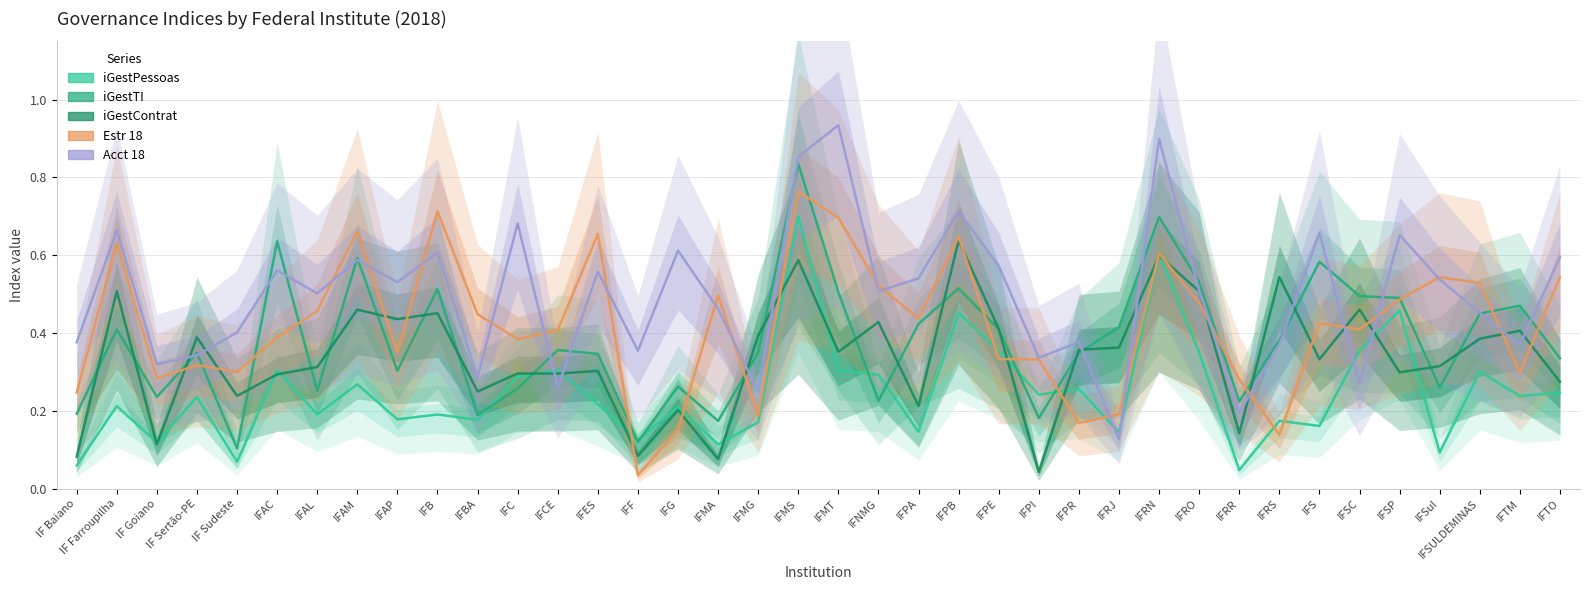

List the labels in order of iGestPessoas value, largest first.

IFMS, IFRN, IFSP, IFPB, IFSC, IFPE, IFRO, IFCE, IFAC, IFMT, IFSULDEMINAS, IFNMG, IFC, IFAM, IFPR, IFTO, IFPI, IFTM, IF Sertão-PE, IFES, IF Farroupilha, IFG, IFAL, IFB, IFAP, IFBA, IFRS, IFMG, IFS, IFPA, IFRJ, IFF, IF Goiano, IFMA, IFSul, IF Sudeste, IF Baiano, IFRR